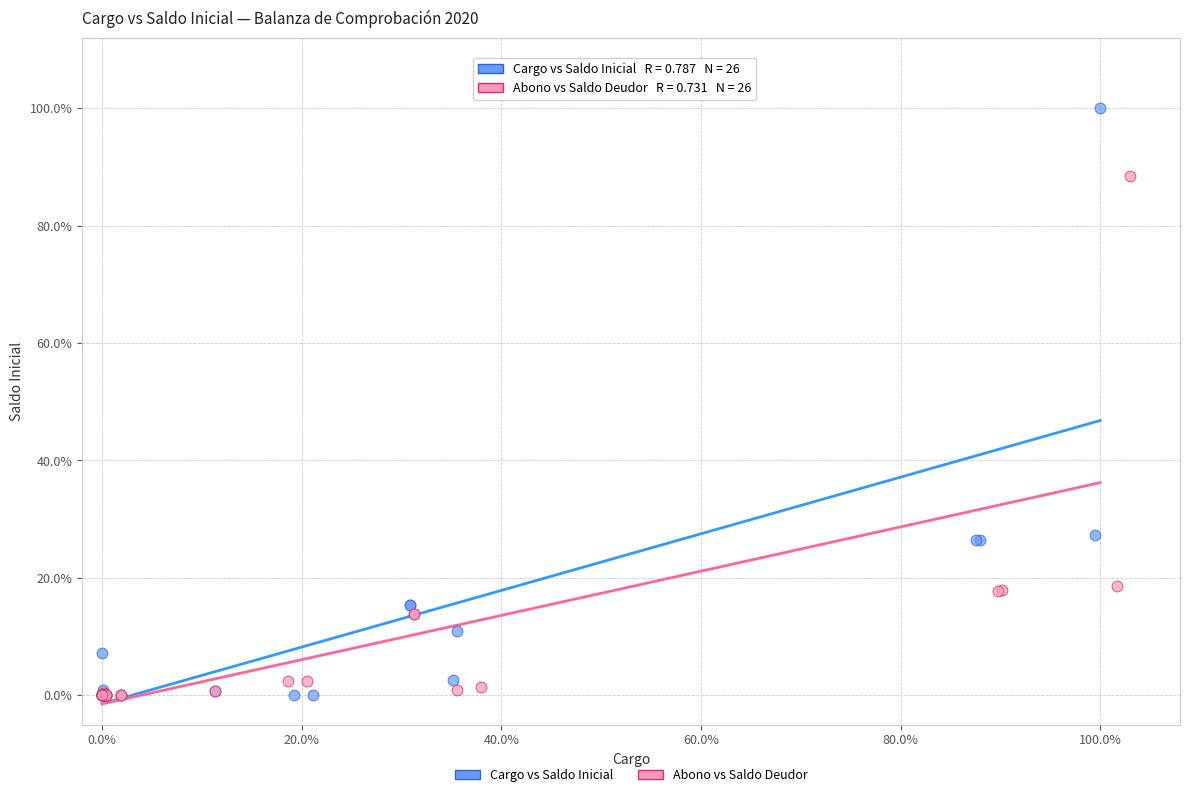

What are all the series names shown in the legend?

Cargo vs Saldo Inicial, Abono vs Saldo Deudor